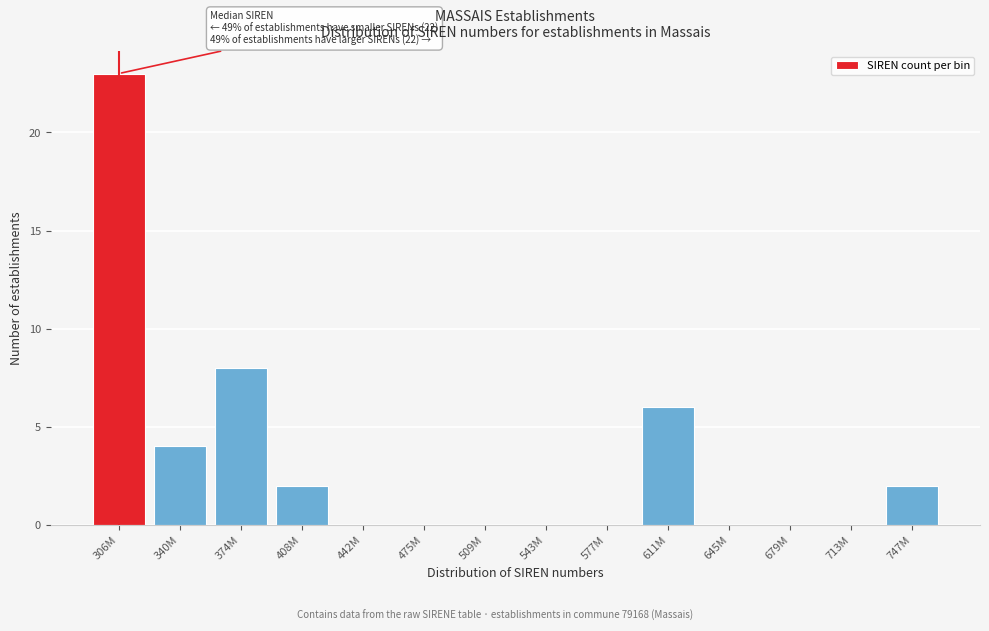

Reading left to right, extract all data points from this chart.

306M=23	340M=4	374M=8	408M=2	442M=0	475M=0	509M=0	543M=0	577M=0	611M=6	645M=0	679M=0	713M=0	747M=2